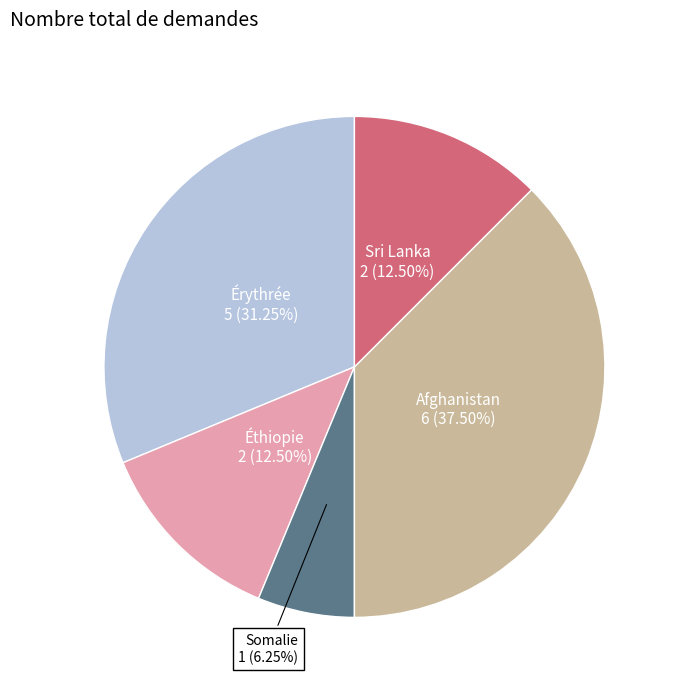

What is the smallest slice in the pie chart?

Somalie